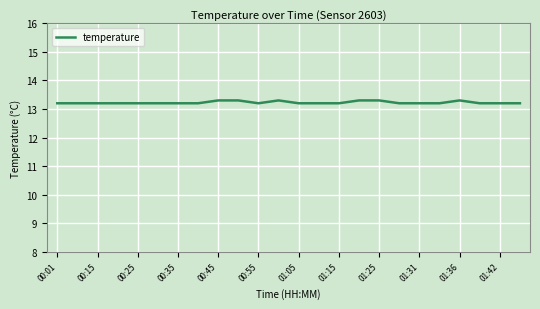

Reading left to right, what are all the values shown in this chart?

13.2	13.2	13.2	13.2	13.2	13.2	13.2	13.2	13.3	13.3	13.2	13.3	13.2	13.2	13.2	13.3	13.3	13.2	13.2	13.2	13.3	13.2	13.2	13.2